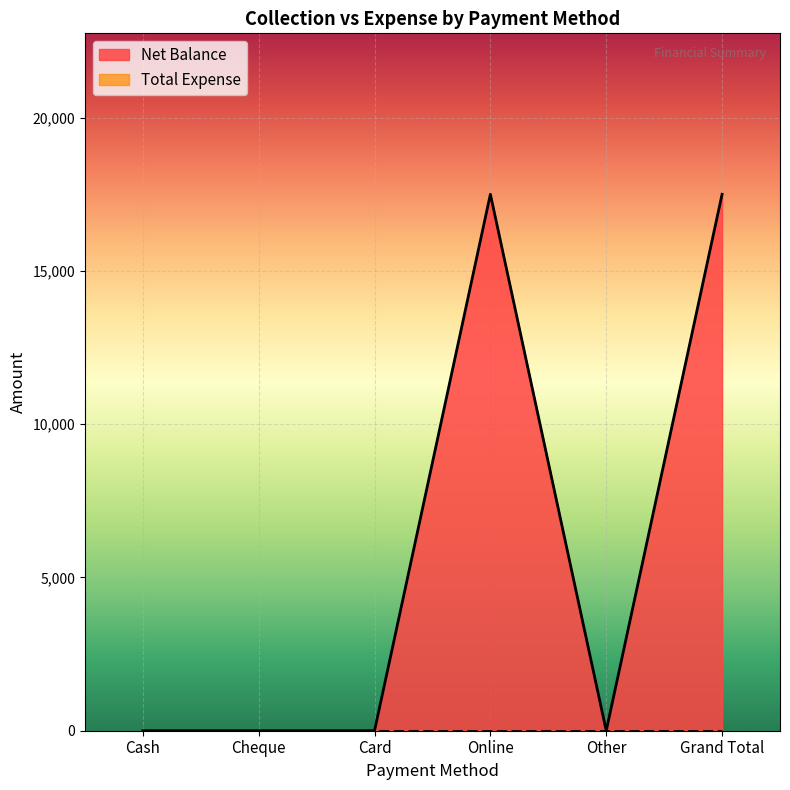

How many lines are shown in the chart?

2